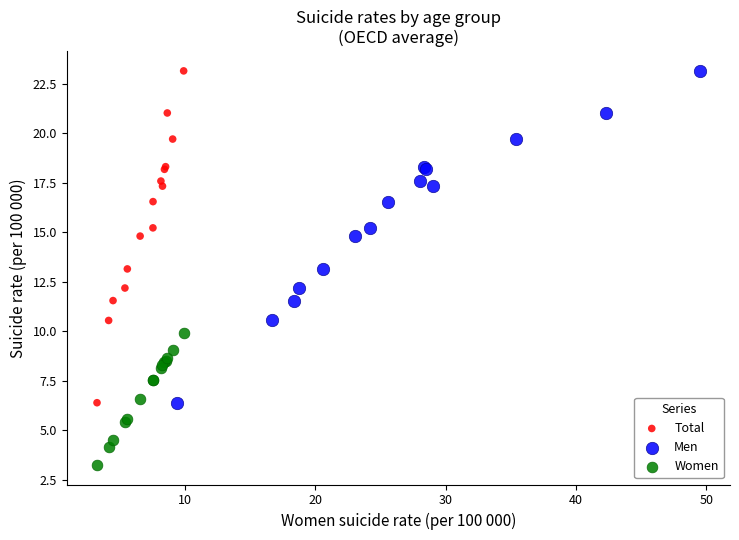

Which series reaches the minimum Y coordinate?

Women